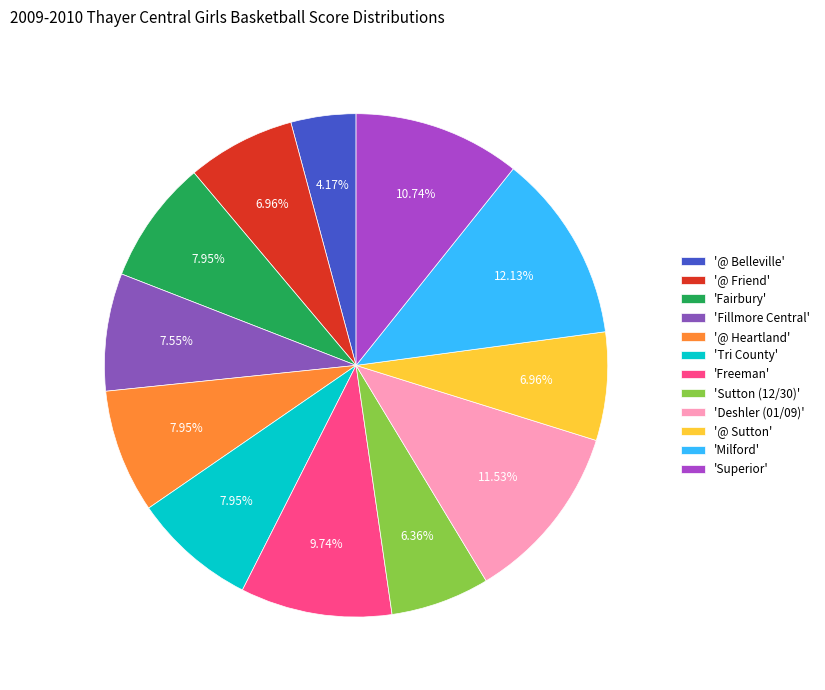

How many slices are in this pie chart?

12